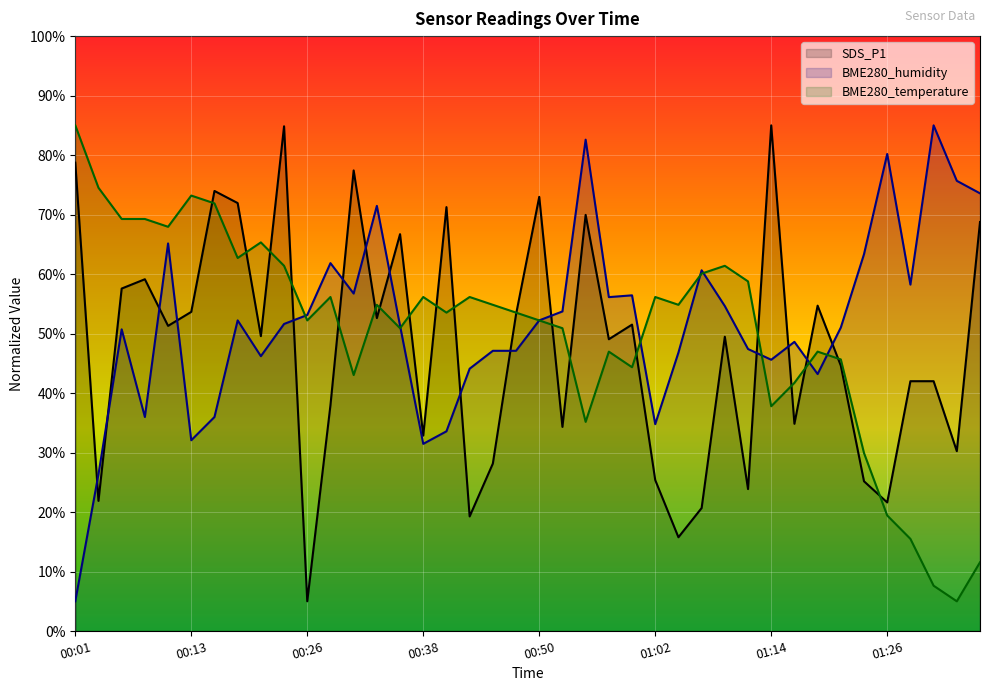

What is the total value across all series at 01:14?

168.4